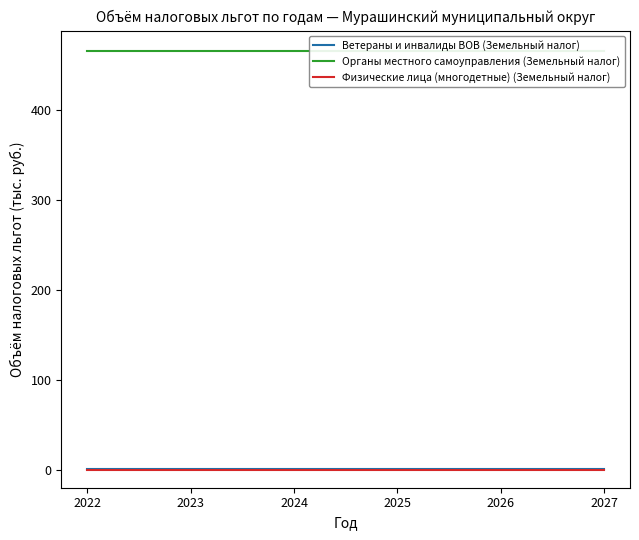

True or false: Органы местного самоуправления (Земельный налог) has more than 0 points higher than both neighbors.

False